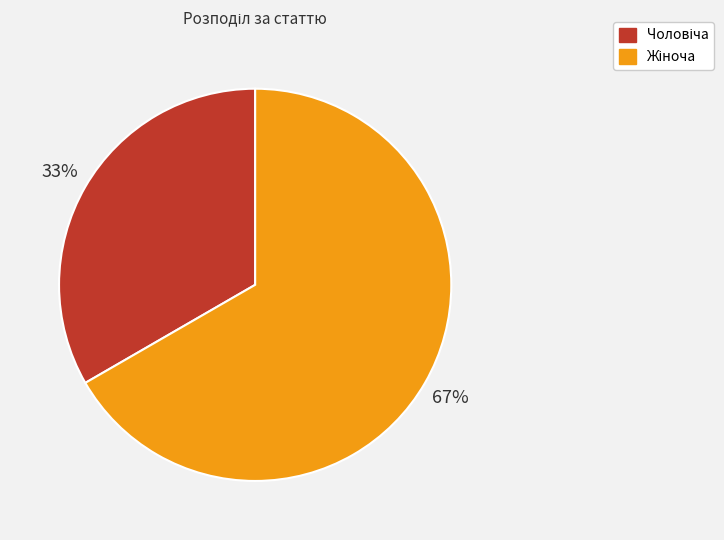

Is there a majority slice in this chart?

Yes